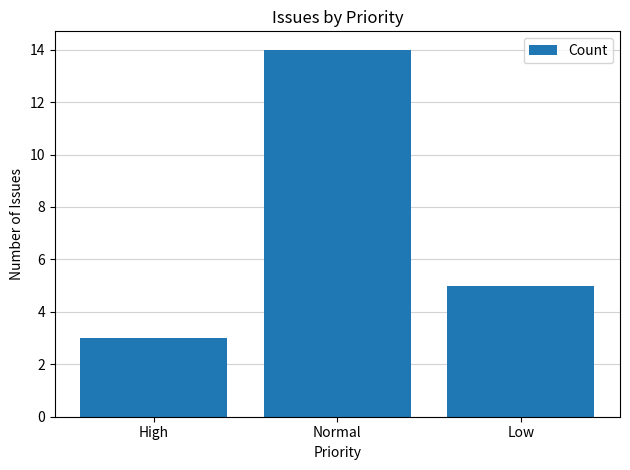

Where is the data nearest to the value 8?

Low